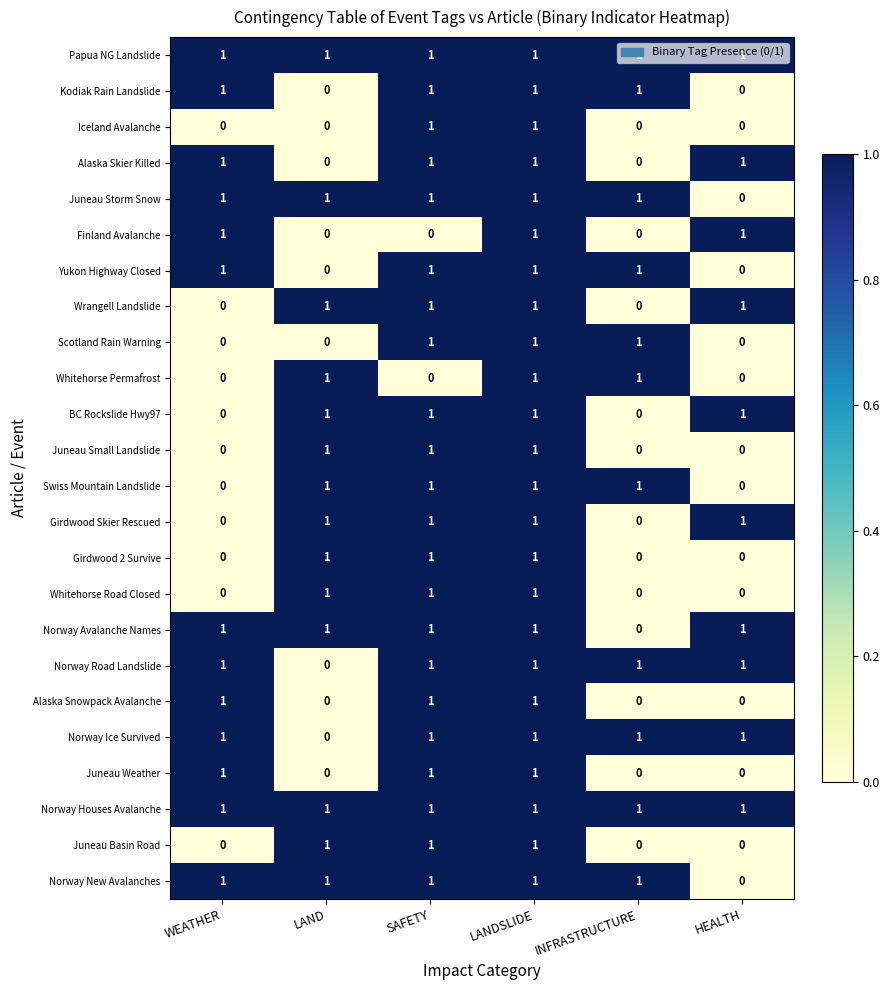

At which category is the sum across all series the highest?

LANDSLIDE